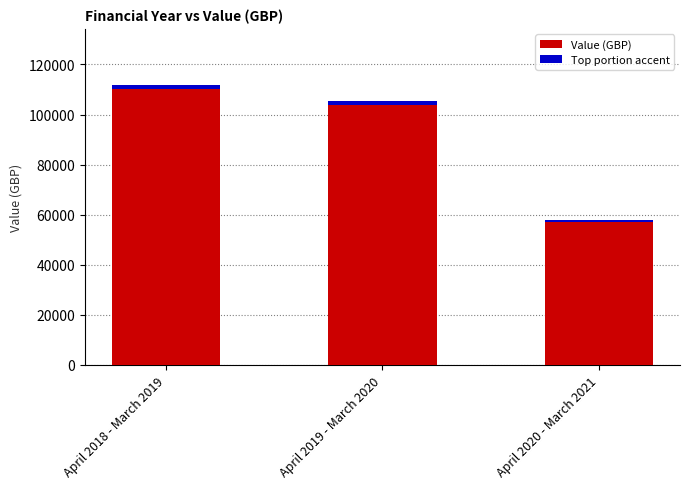

At which label does the data first exceed 105318?

April 2018 - March 2019